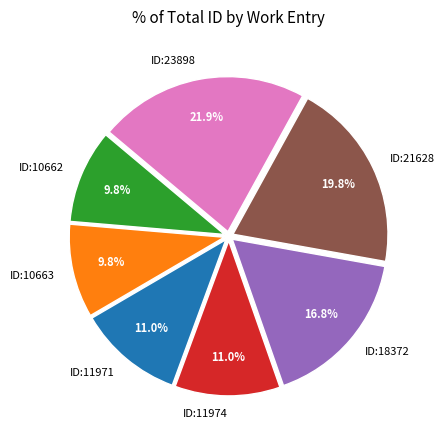

Is ID:10663 the majority of the pie?

No